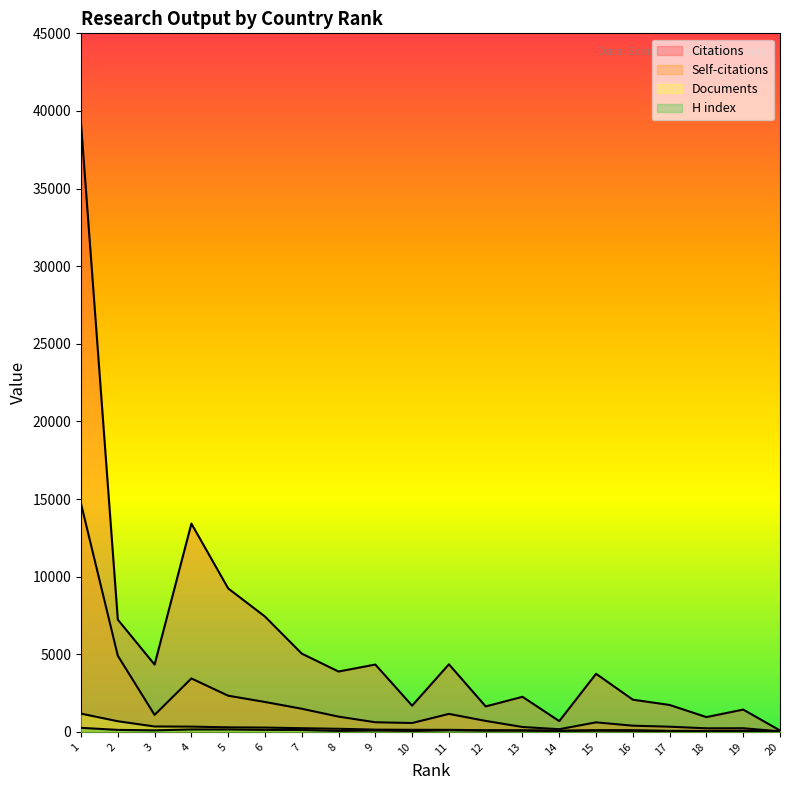

Between 2 and 17, which series saw the biggest shift?

Citations